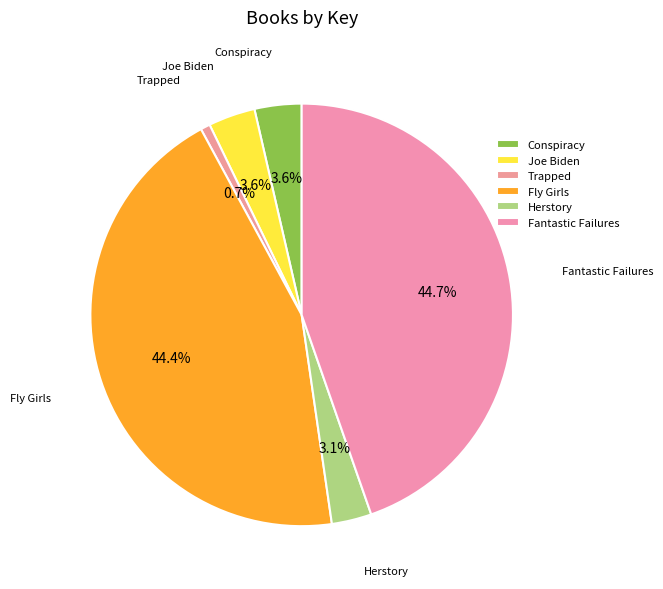

Which slice is the smallest?

Trapped